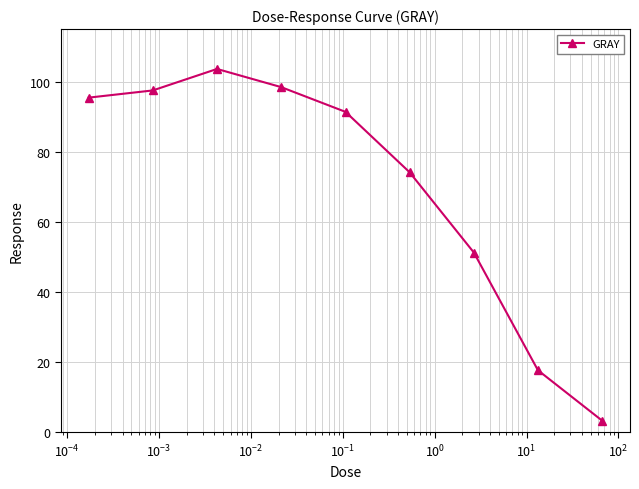

Does the chart display data point markers on the line(s)?

Yes